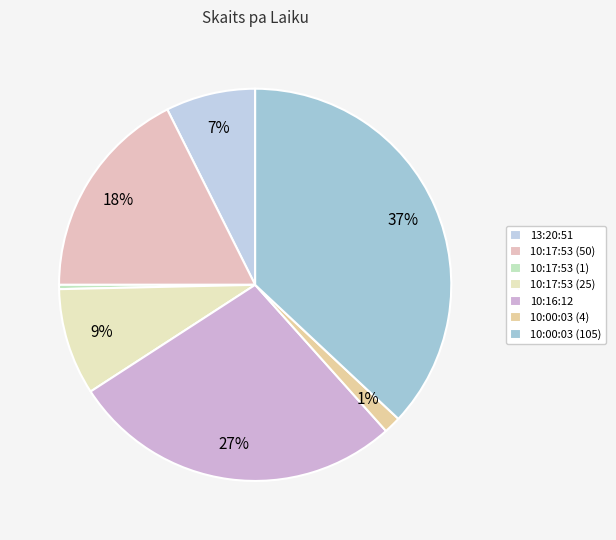

To the nearest percent, what portion does 13:20:51 represent?

7%